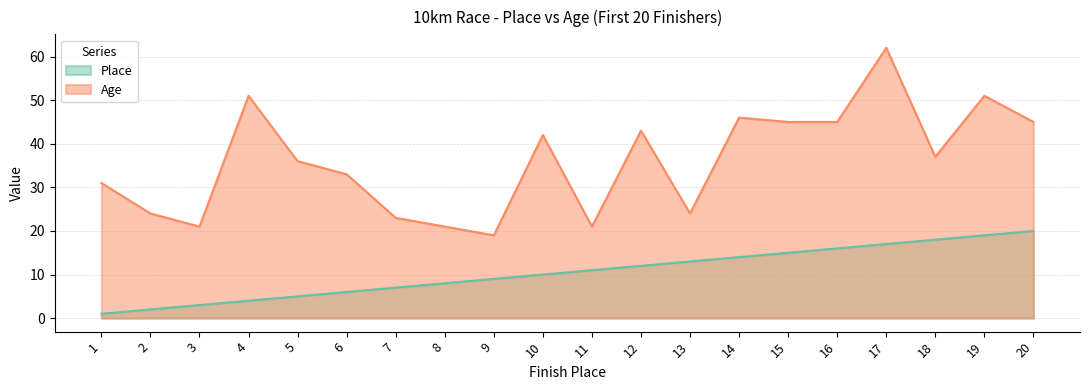

Does the chart display data point markers on the line(s)?

No